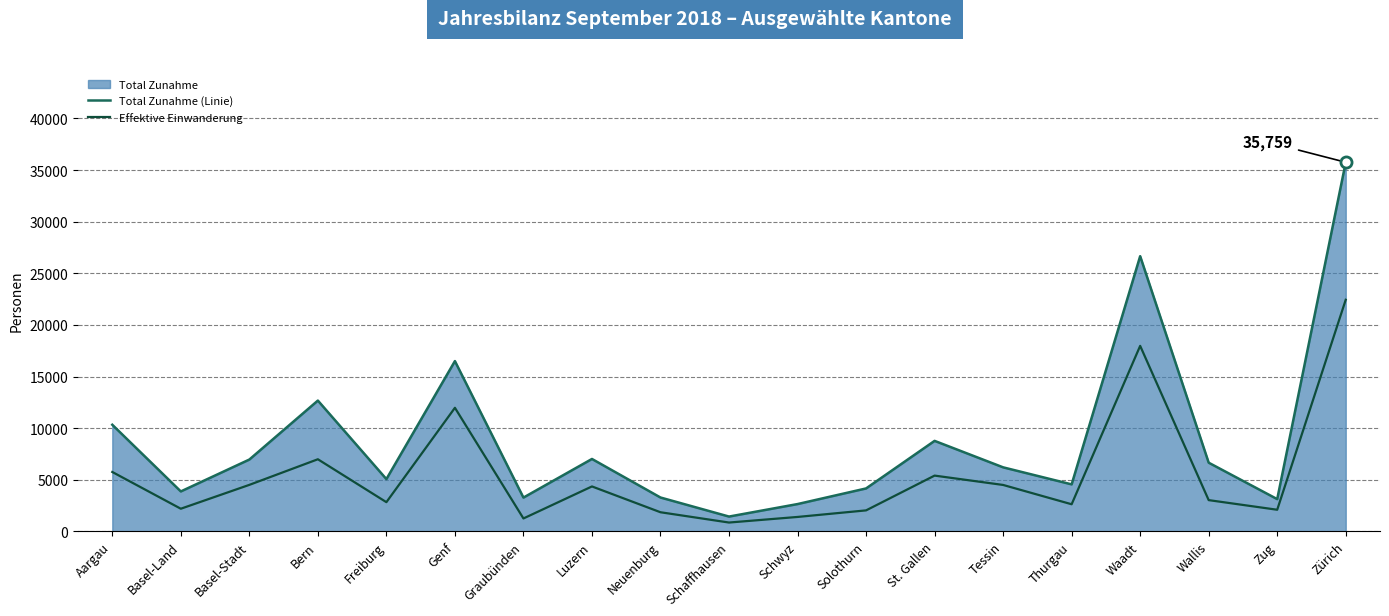

The Effektive Einwanderung series shows 6486 at Luzern. True or false?

False